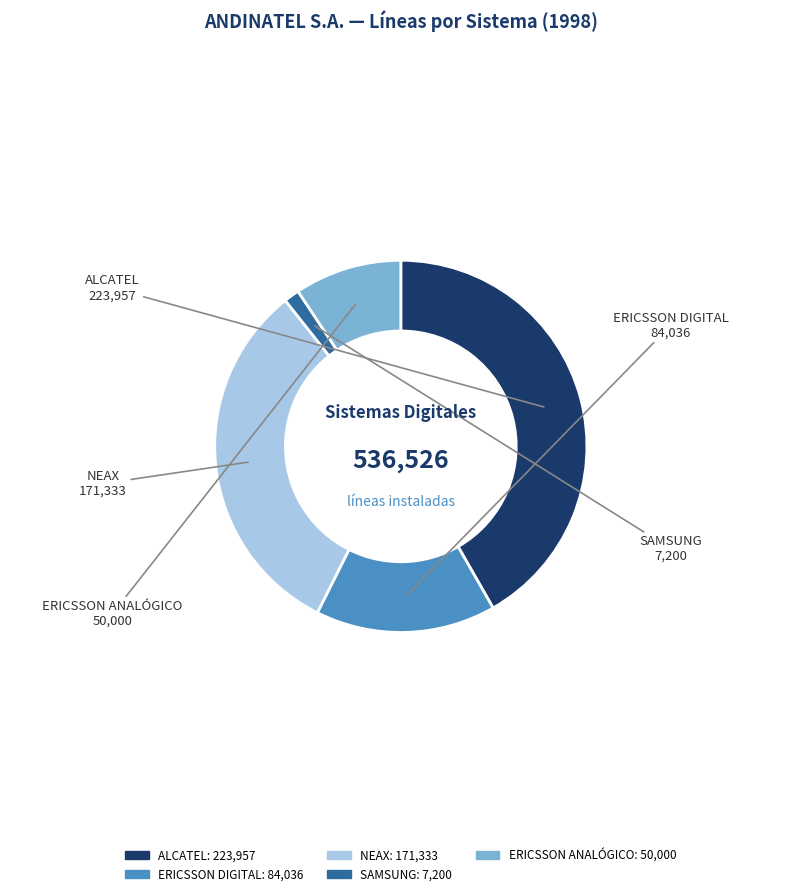

True or false: ERICSSON ANALÓGICO accounts for 9% of the total.

True